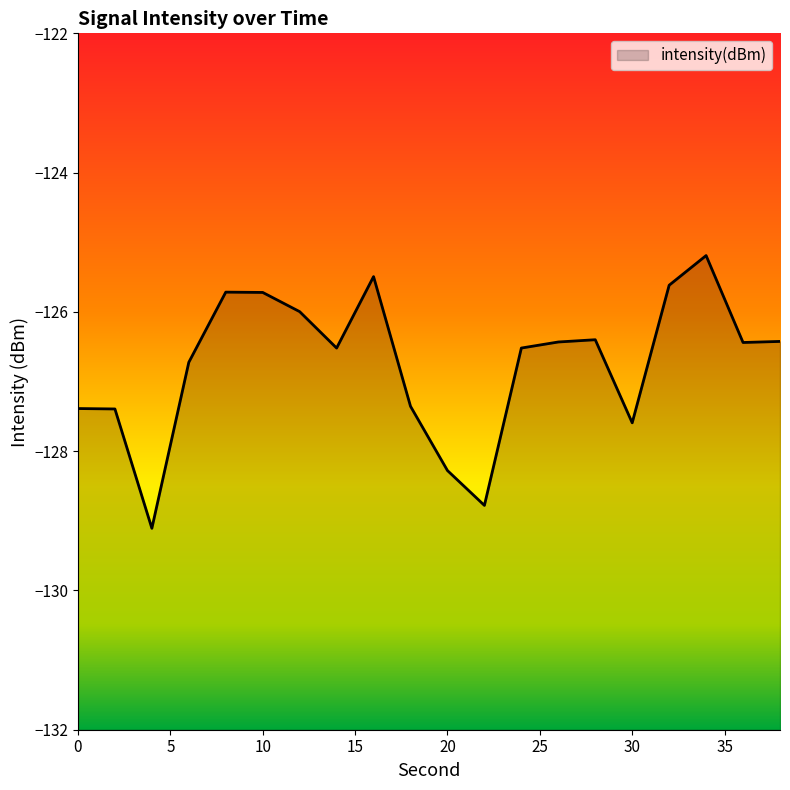

Where is the data nearest to the value -127?

6